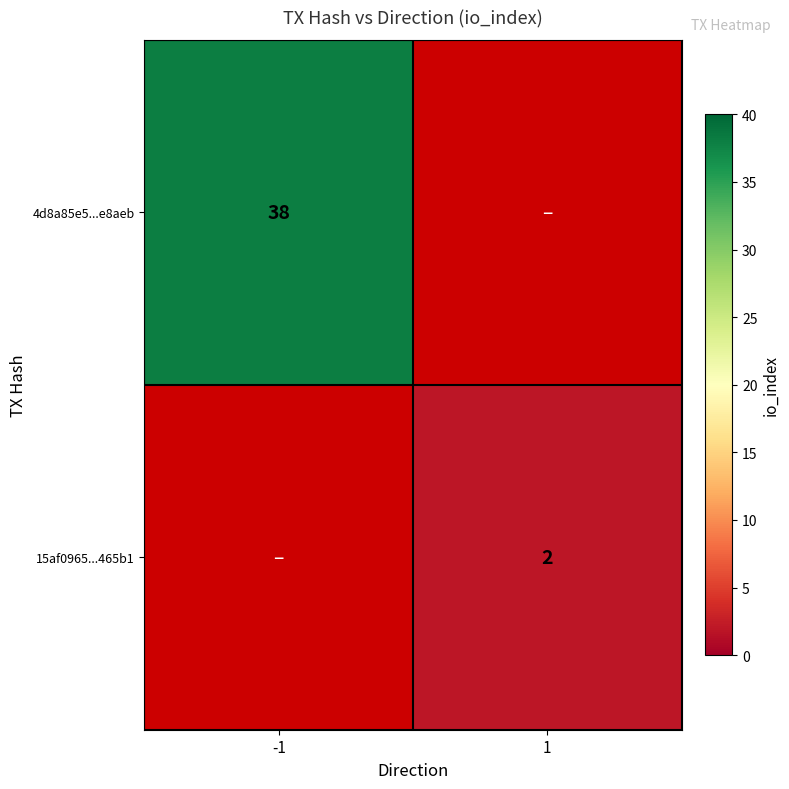

Is the value of 15af0965...465b1 at 1 greater than the value of 4d8a85e5...e8aeb at -1?

No